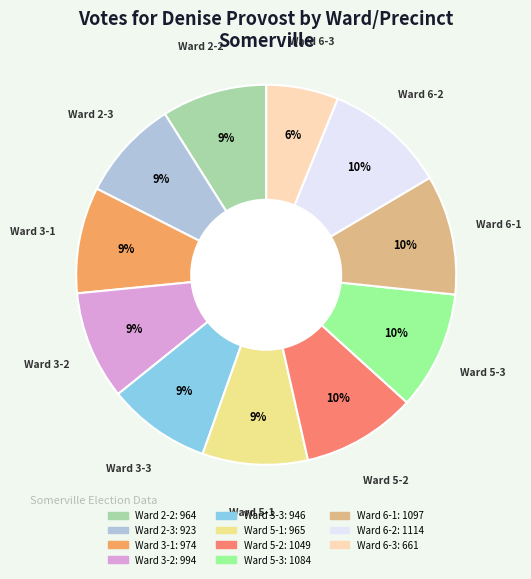

Does Ward 3-2 account for over 50% of the chart?

No